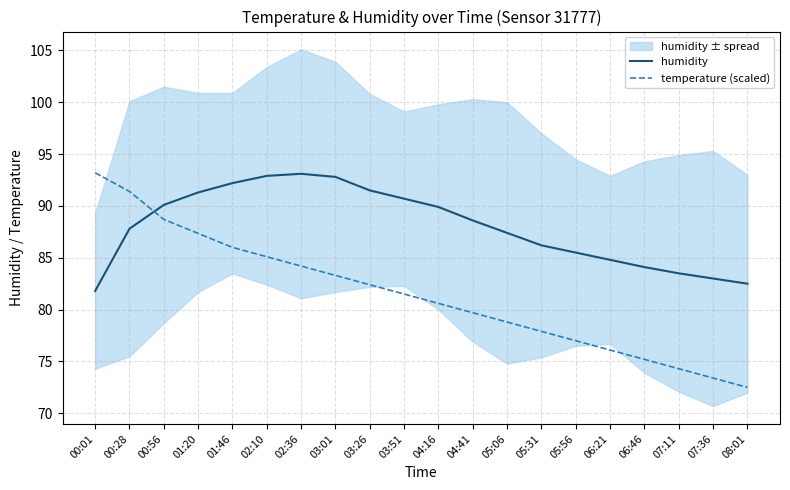

After their last crossing, which series has the higher values: humidity or temperature (scaled)?

humidity